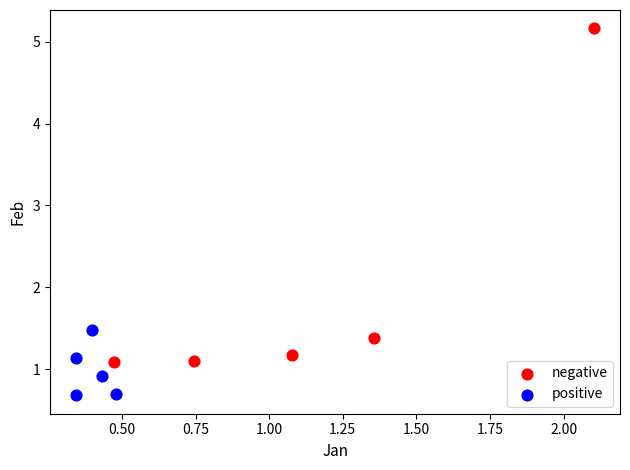

Which series contains the lowest Y value?

positive